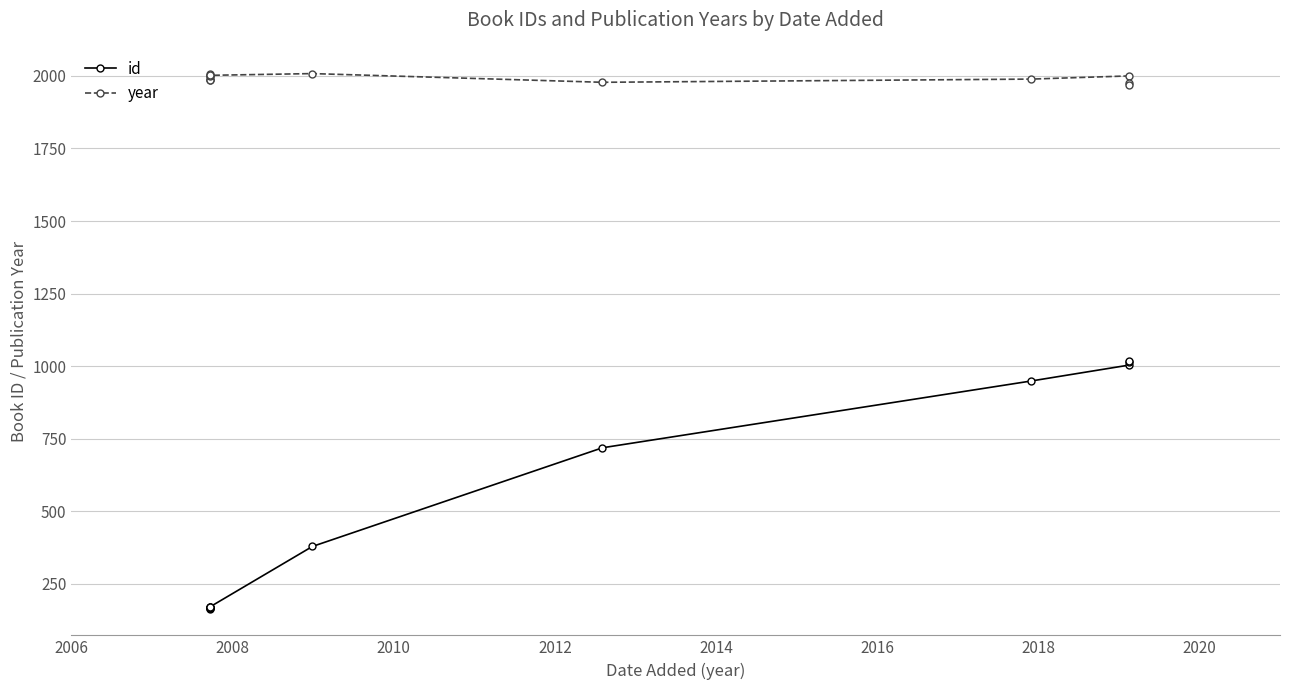

What are all the series names shown in the legend?

id, year